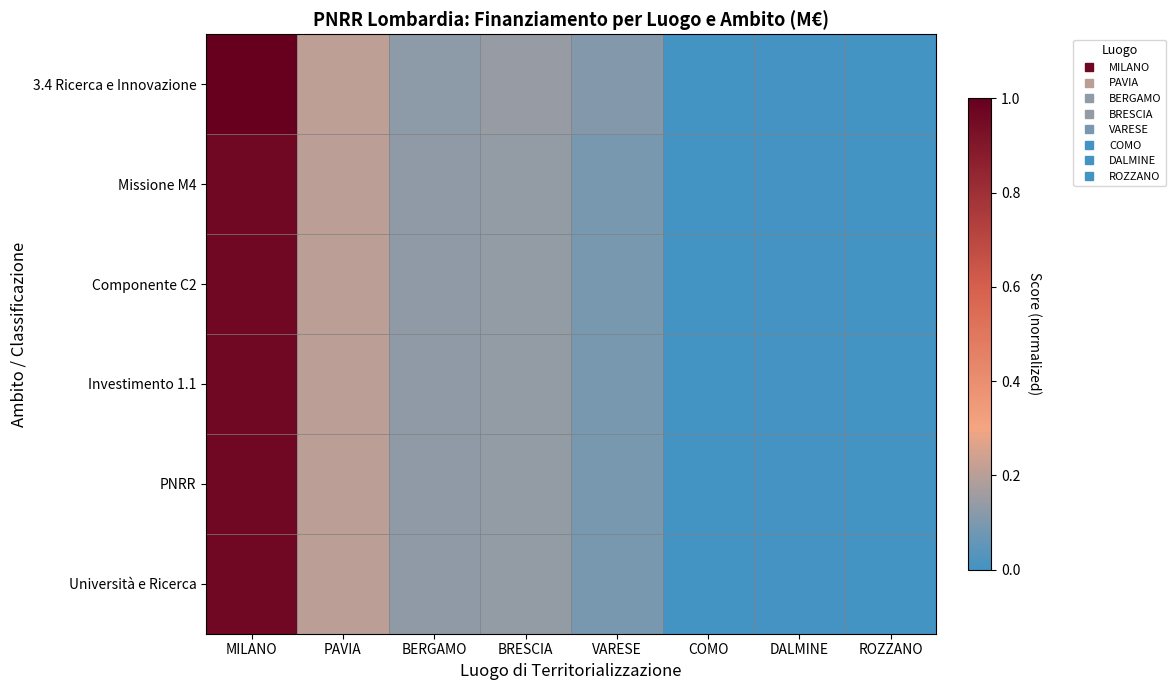

Which series has the widest spread of values?

3.4 Ricerca e Innovazione